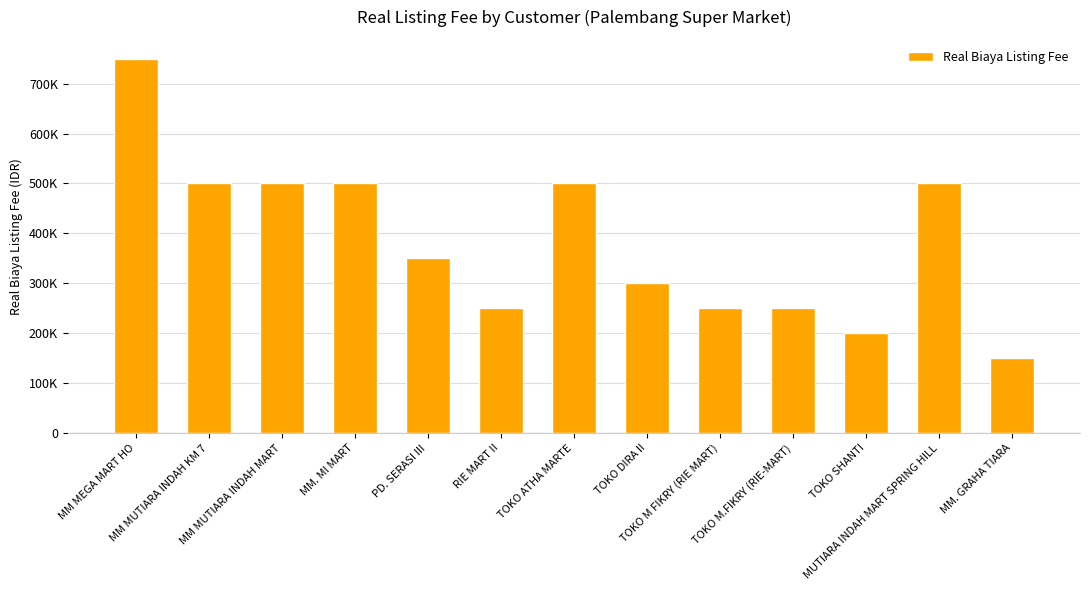

What is the change in value from MM MEGA MART HO to TOKO DIRA II?

-450000